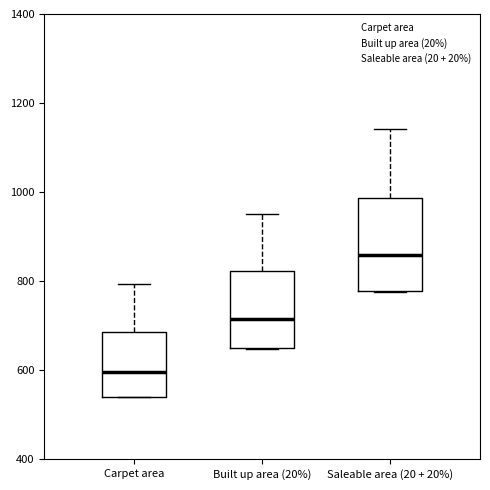

Reading left to right, transcribe this box plot: for each box, give where its median line is, the range the box spans, and where its two whiskers end, as read against the y-axis. The values are not printed on the chart, so give them approximately, as read against the axis.

Carpet area: median 600, box 540 to 680, whiskers 540 to 800
Built up area (20%): median 720, box 640 to 820, whiskers 640 to 960
Saleable area (20 + 20%): median 860, box 780 to 980, whiskers 780 to 1140